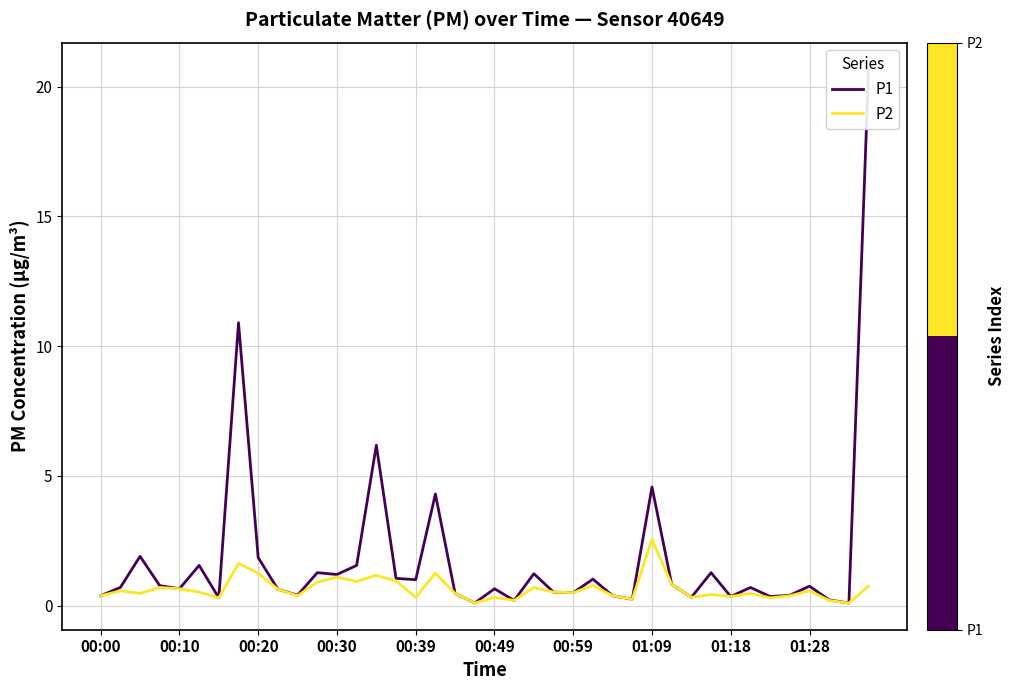

Reading right to left, extract all data points from this chart.

P1: 20.7	0.1	0.2	0.8	0.4	0.3	0.7	0.3	1.3	0.3	0.8	4.6	0.2	0.4	1.0	0.5	0.5	1.2	0.2	0.7	0.1	0.5	4.3	1.0	1.1	6.2	1.6	1.2	1.3	0.4	0.6	1.9	10.9	0.3	1.6	0.7	0.8	1.9	0.7	0.4
P2: 0.8	0.1	0.2	0.6	0.4	0.3	0.5	0.3	0.4	0.3	0.8	2.5	0.2	0.4	0.8	0.5	0.5	0.7	0.2	0.3	0.1	0.5	1.2	0.3	0.9	1.2	0.9	1.1	0.9	0.4	0.6	1.2	1.6	0.3	0.5	0.7	0.7	0.5	0.6	0.4